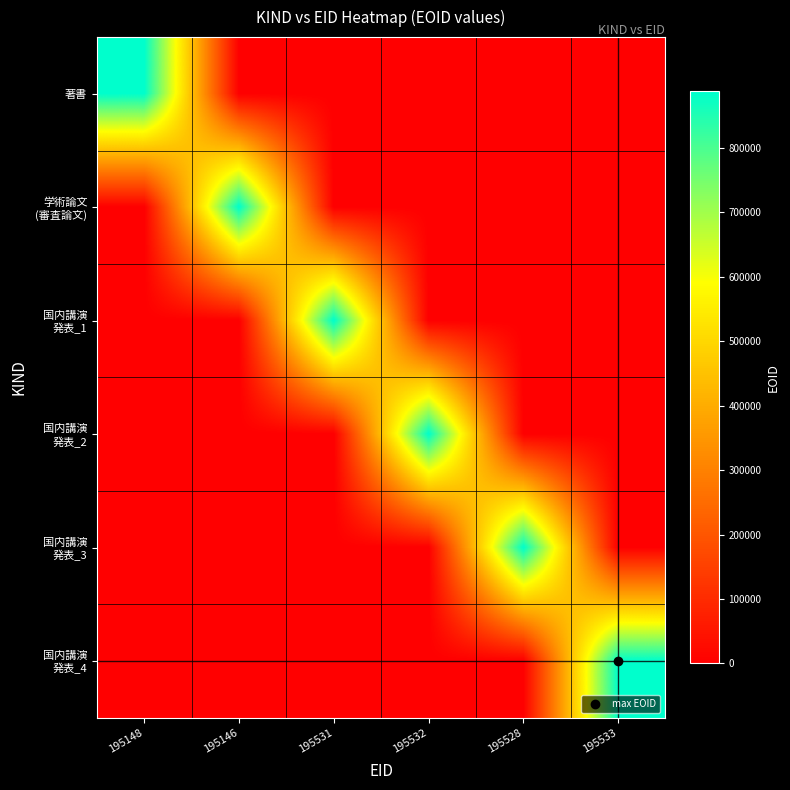

What is the total value across all series at 195528?

887848